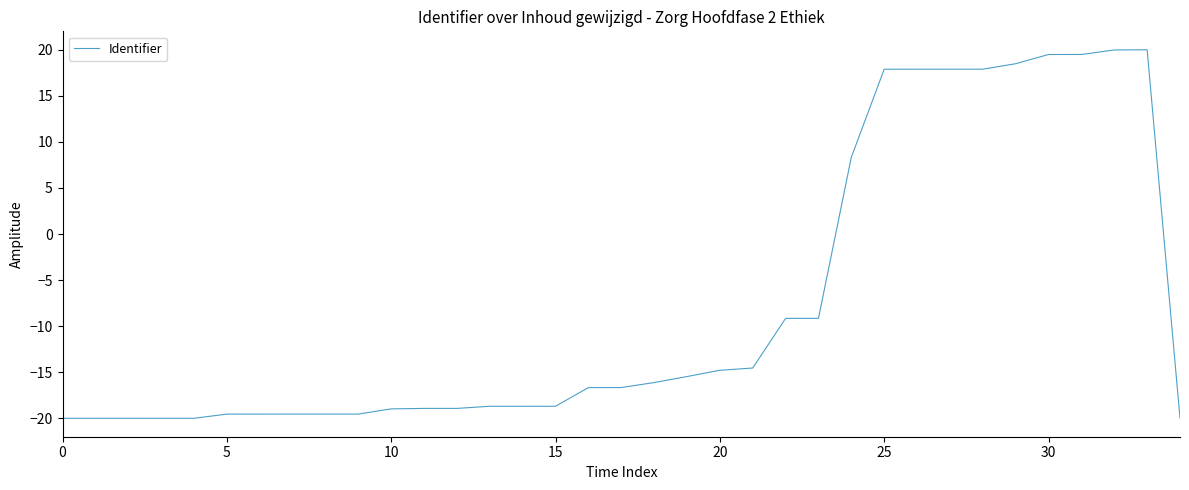

What is the smallest value displayed?

-20.0